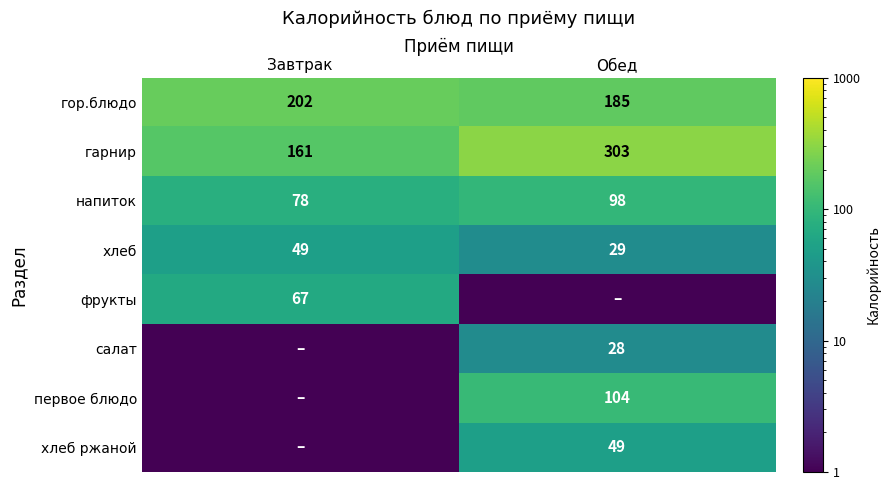

Count the number of data series in this chart.

8